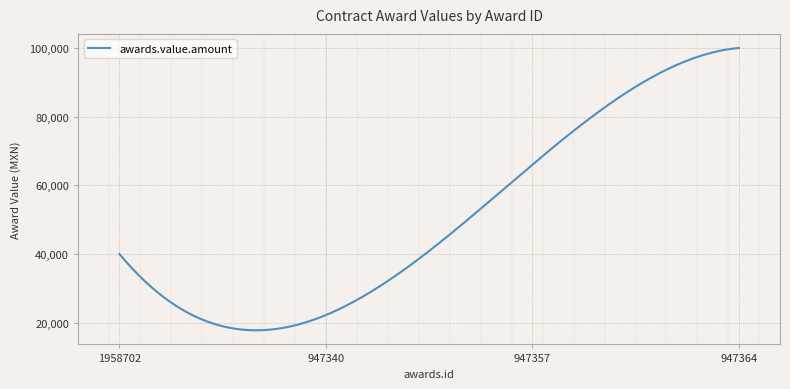

What is the greatest value displayed?

100000.0